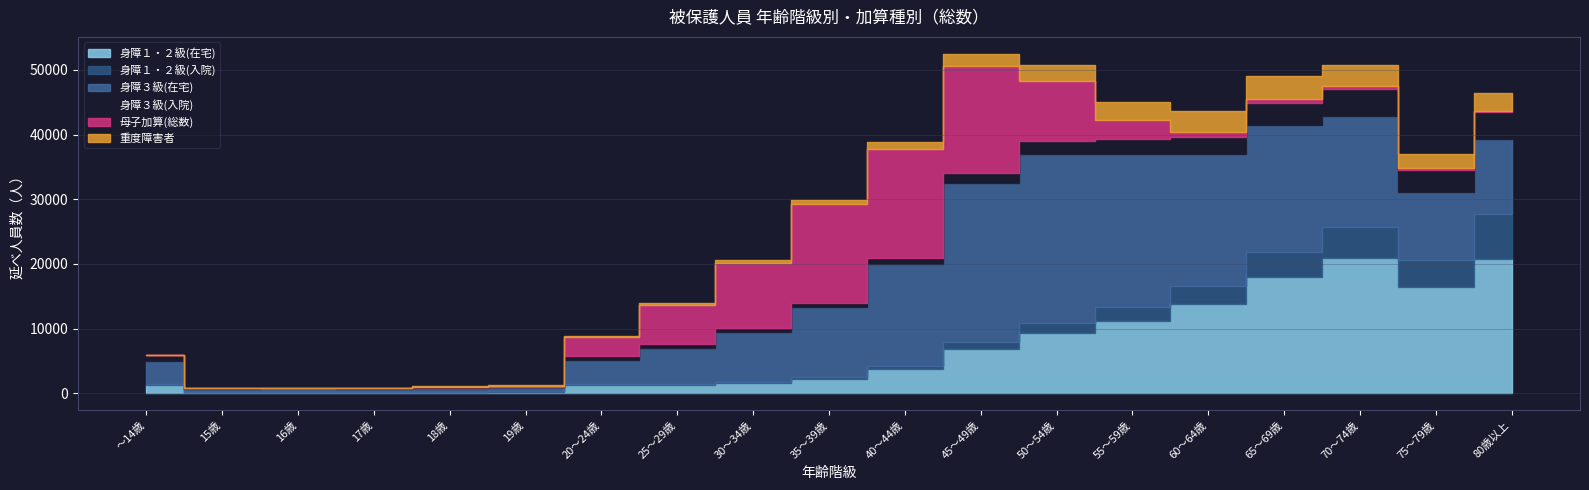

Which series has the largest total across all categories?

身障３級(在宅)